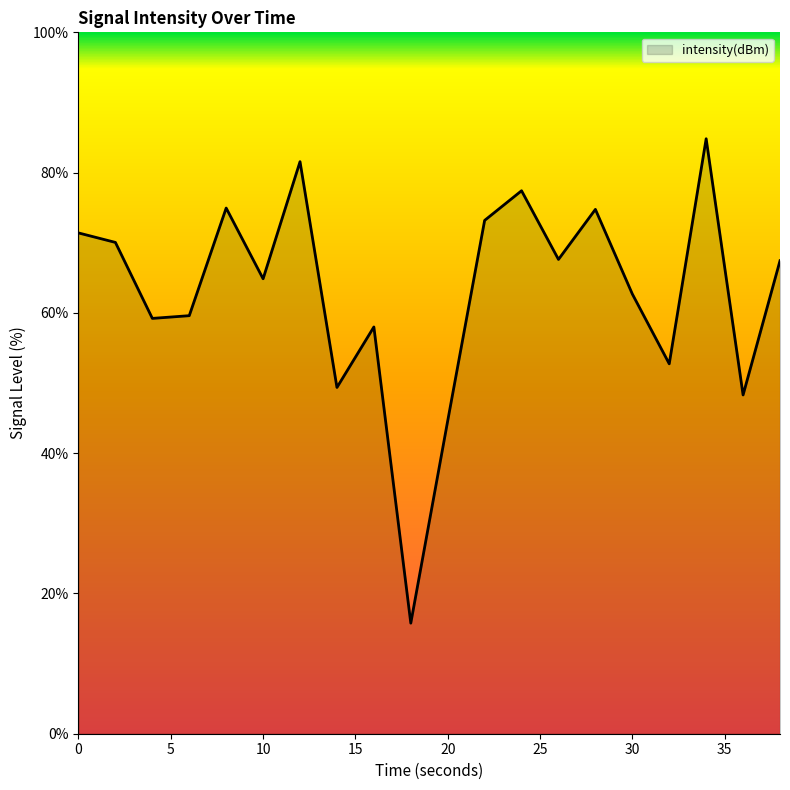

Does the chart display data point markers on the line(s)?

No